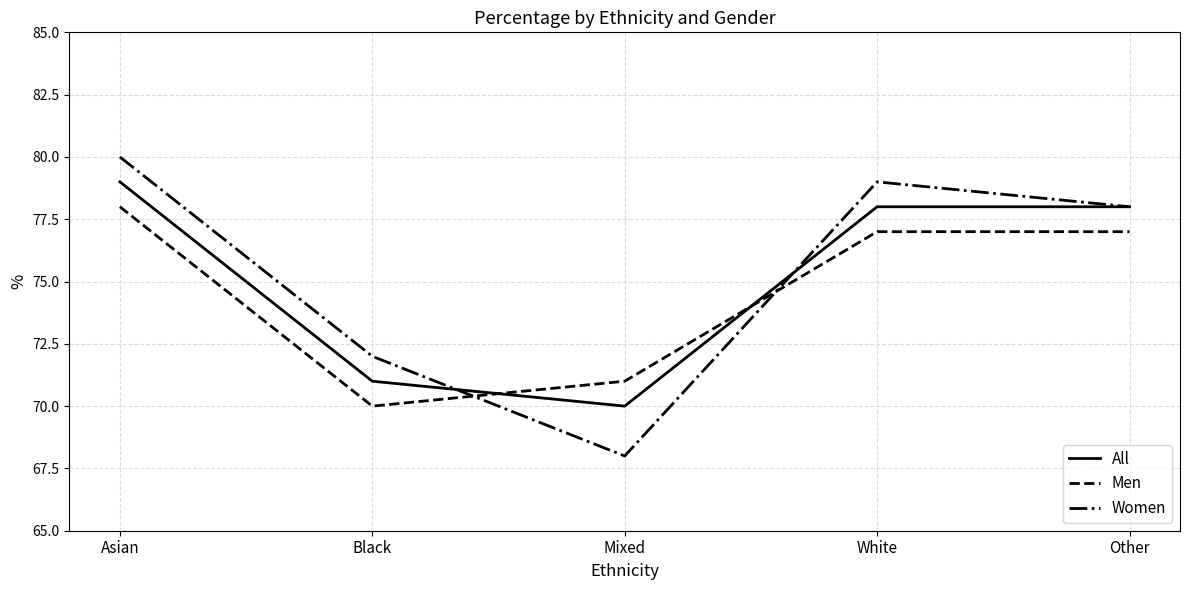

Reading left to right, extract all data points from this chart.

All: 79	71	70	78	78
Men: 78	70	71	77	77
Women: 80	72	68	79	78